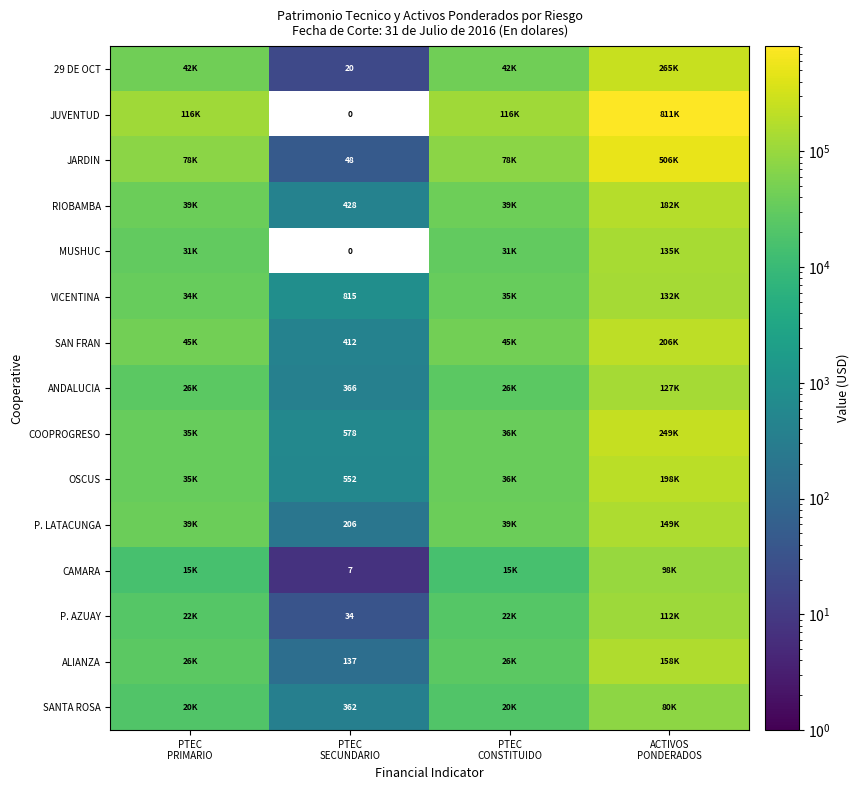

Count the number of data series in this chart.

15